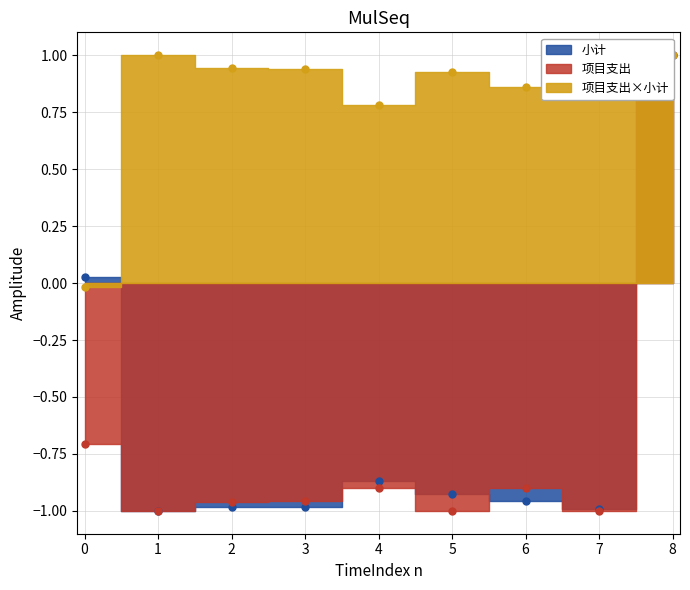

What is the value of the 小计 point at the 4th from the left?

-1.0